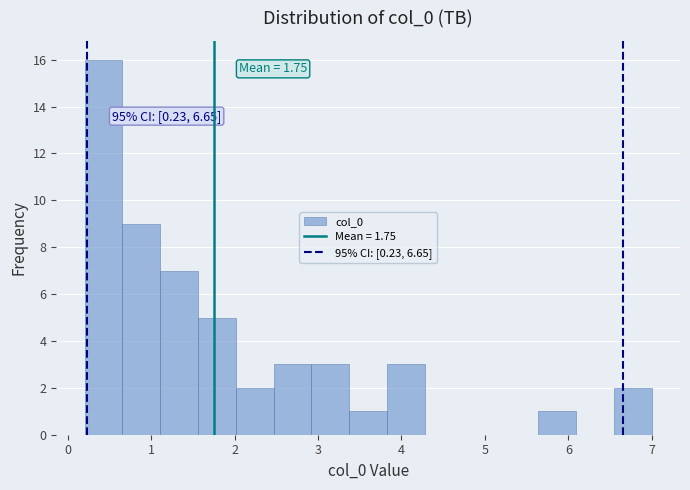

Over which range of the x-axis is the bar tallest?

0.2 to 0.7